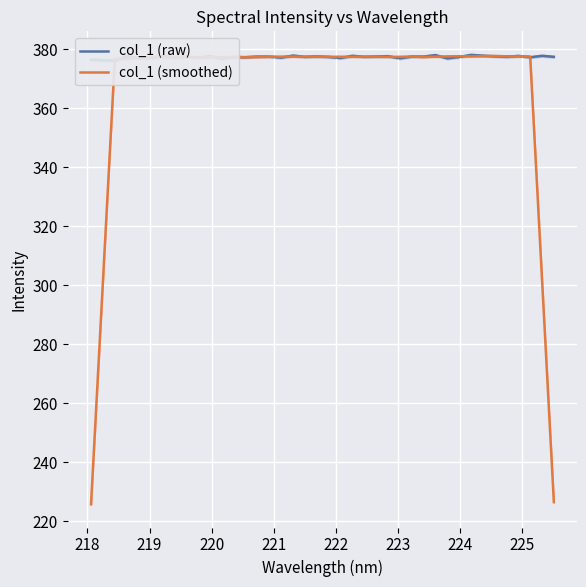

What is the minimum value for col_1 (smoothed)?

225.8